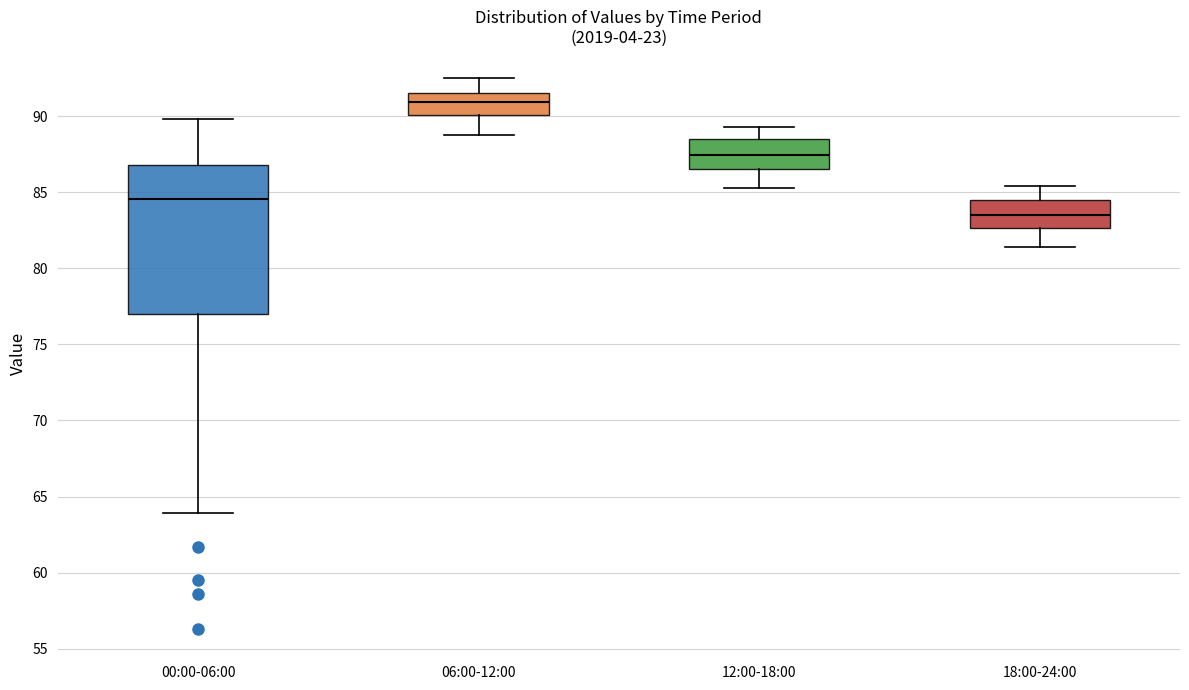

Which box's median line is the lowest?

18:00-24:00